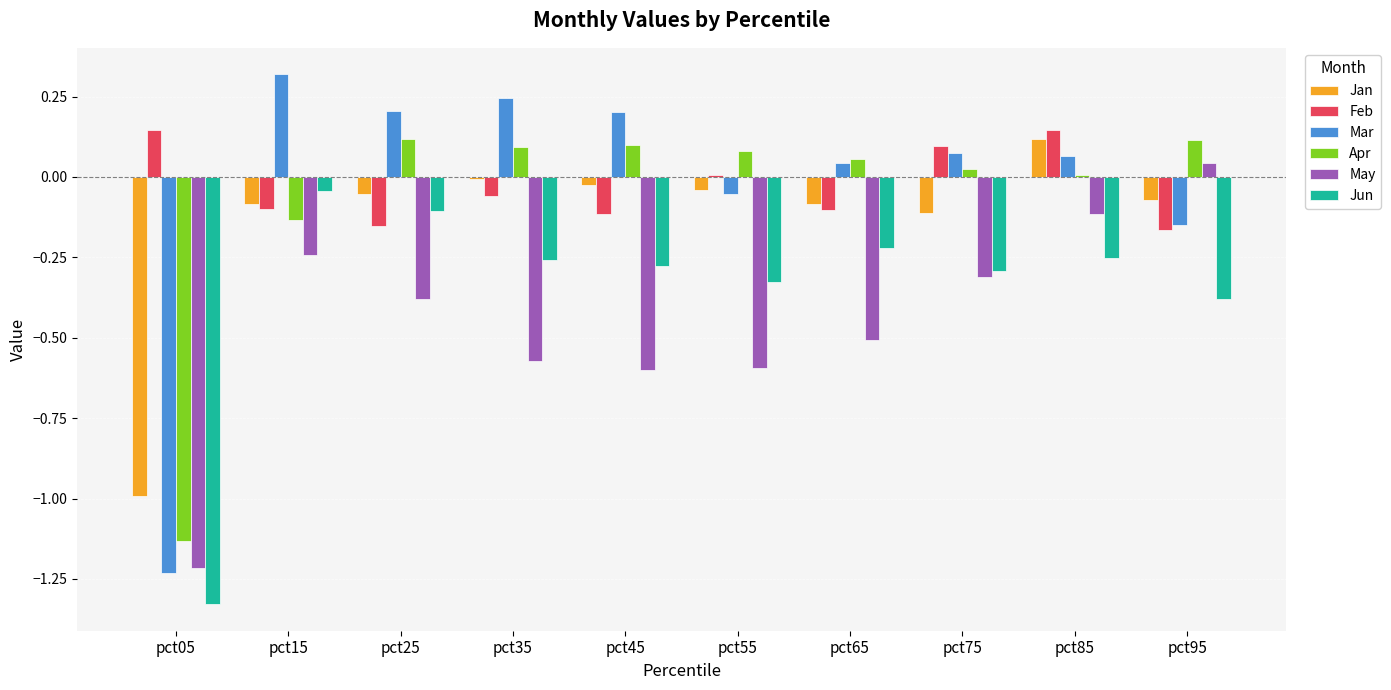

True or false: May has a value of -0.6 at pct55.

True